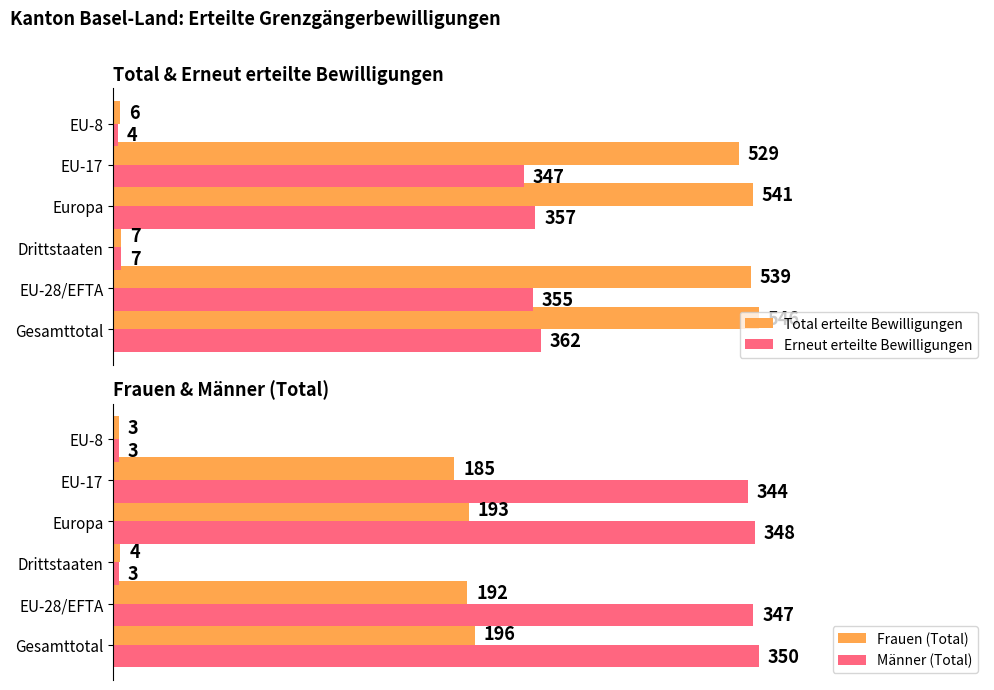

Reading right to left, extract all data points from this chart.

Total erteilte Bewilligungen: 6	529	541	7	539	546
Erneut erteilte Bewilligungen: 4	347	357	7	355	362
Frauen (Total): 3	185	193	4	192	196
Männer (Total): 3	344	348	3	347	350